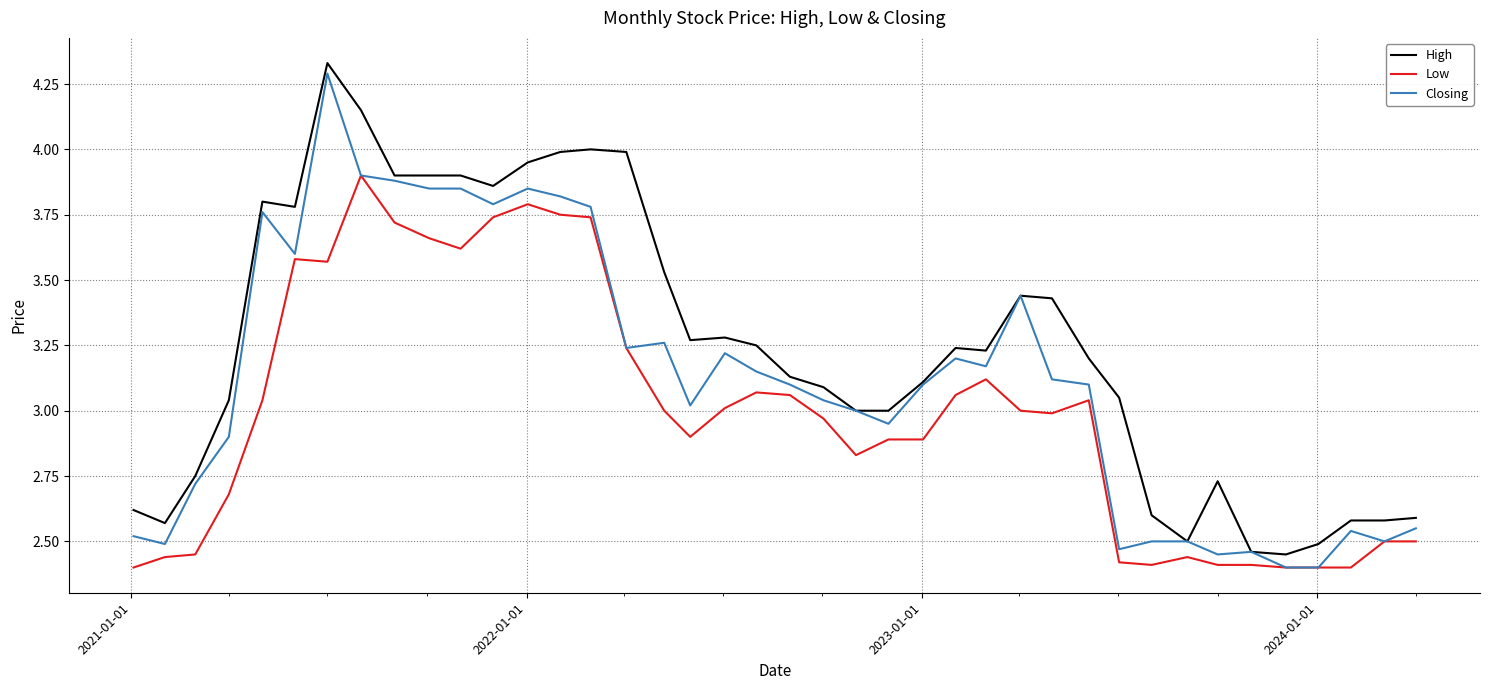

Which series has the largest range (max minus min)?

Closing